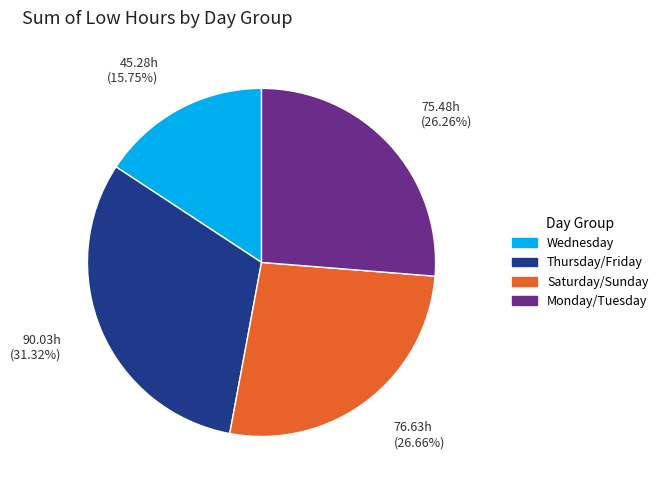

Does any single category account for the majority?

No